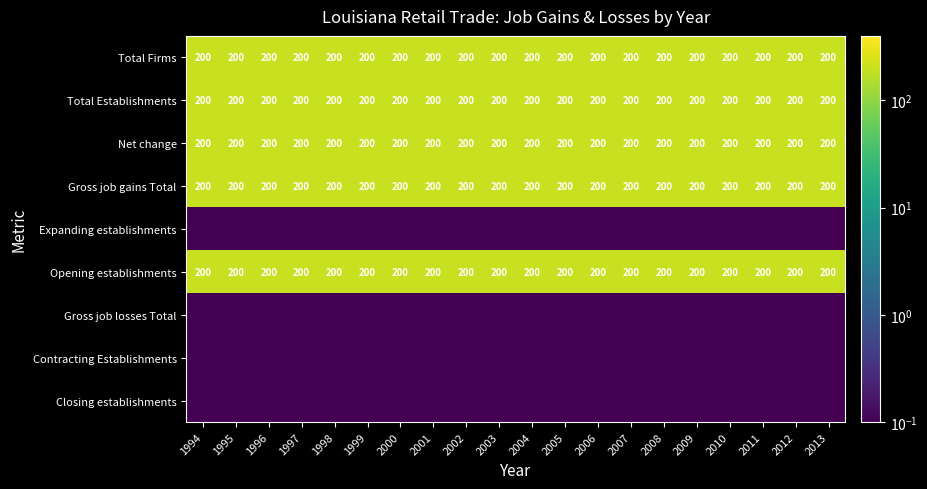

What is the sum of all Total Firms values?

4000.0